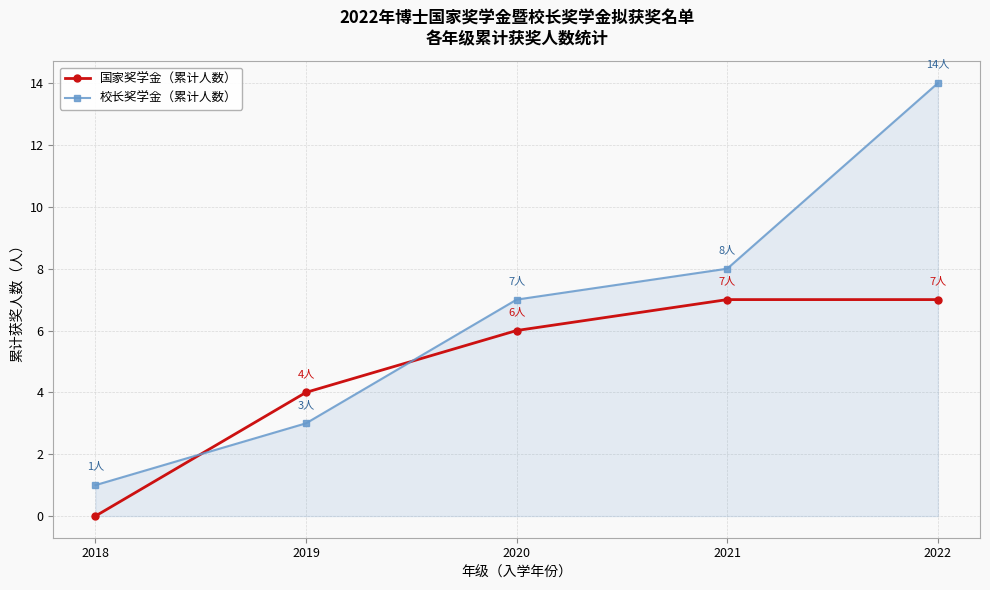

Reading left to right, what are all the values shown in this chart?

国家奖学金（累计人数）: 2018=0	2019=4	2020=6	2021=7	2022=7
校长奖学金（累计人数）: 2018=1	2019=3	2020=7	2021=8	2022=14